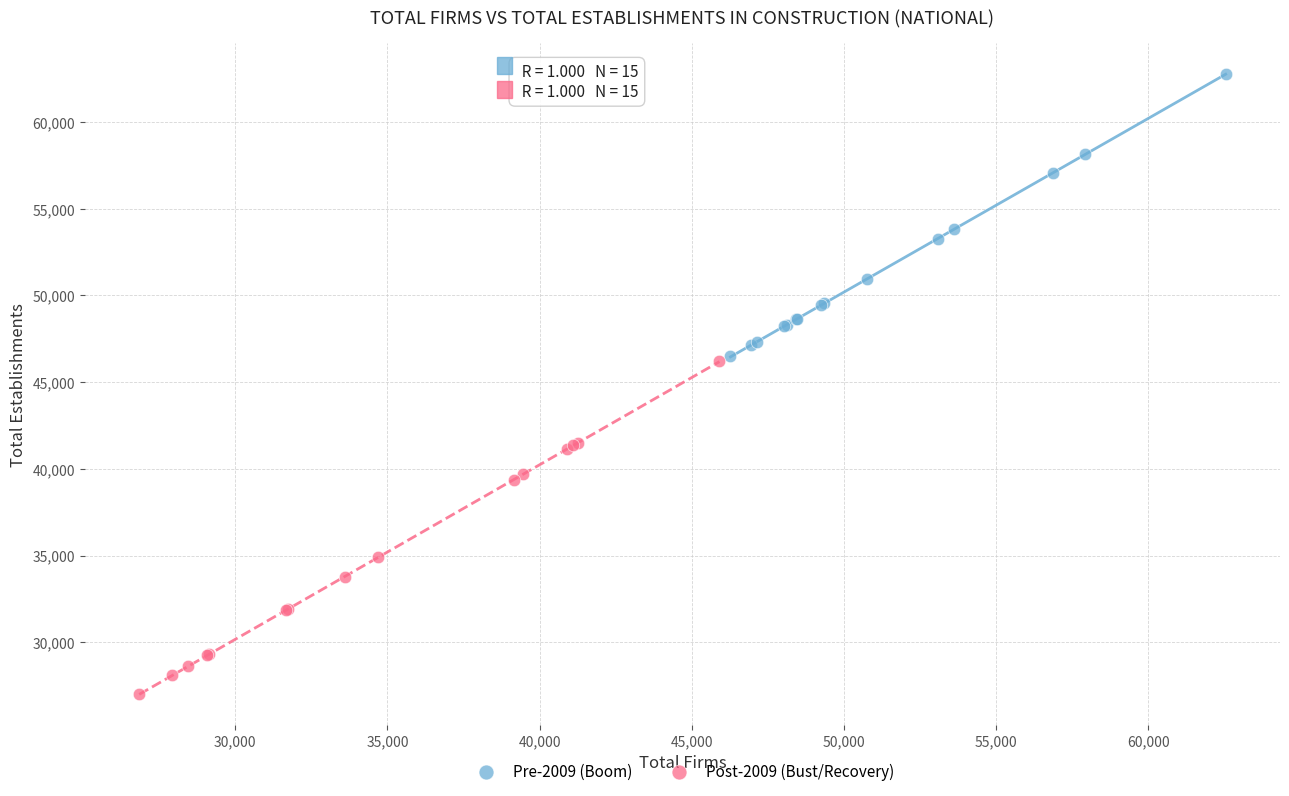

Which series has the largest Y range (max minus min)?

Post-2009 (Bust/Recovery)